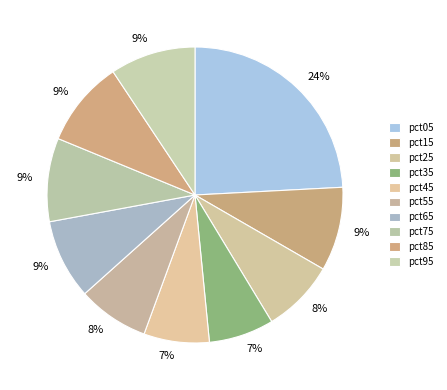

How many slices are in this pie chart?

10